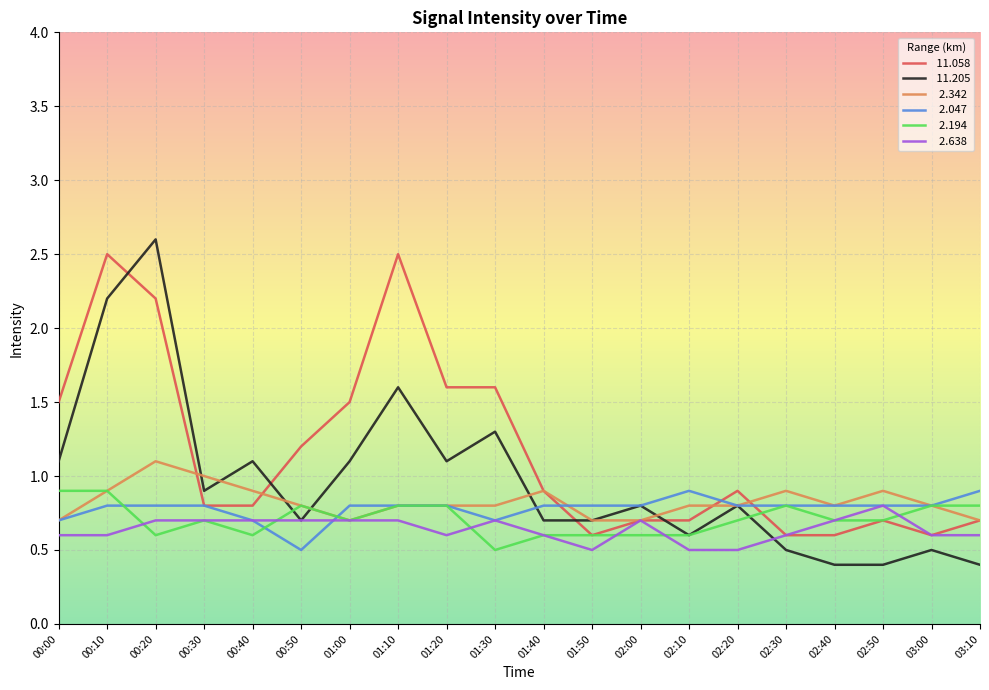

What is the total value across all series at 02:20?

4.5